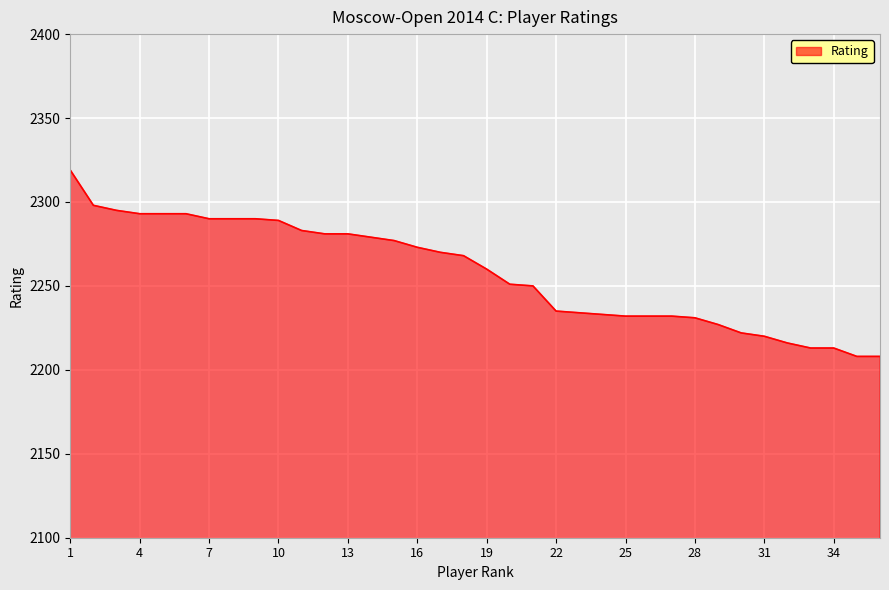

What is the greatest value displayed?

2319